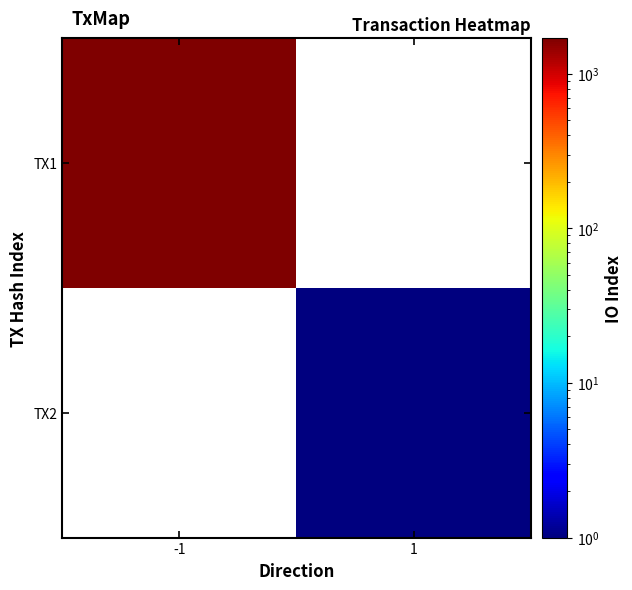

At how many categories does at least one series exceed 650?

1